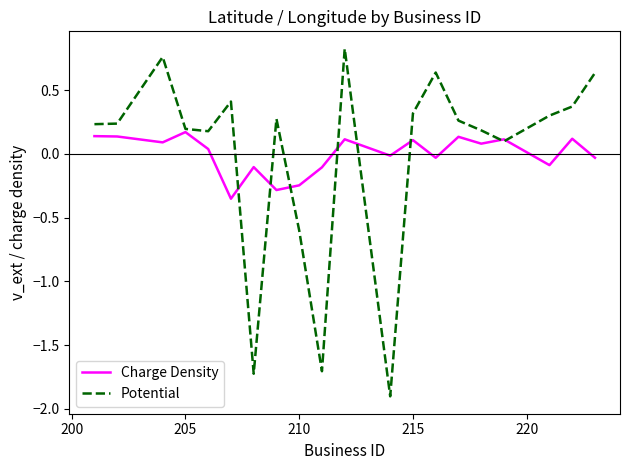

Rank the series by their maximum value, from highest to lowest.

Potential, Charge Density